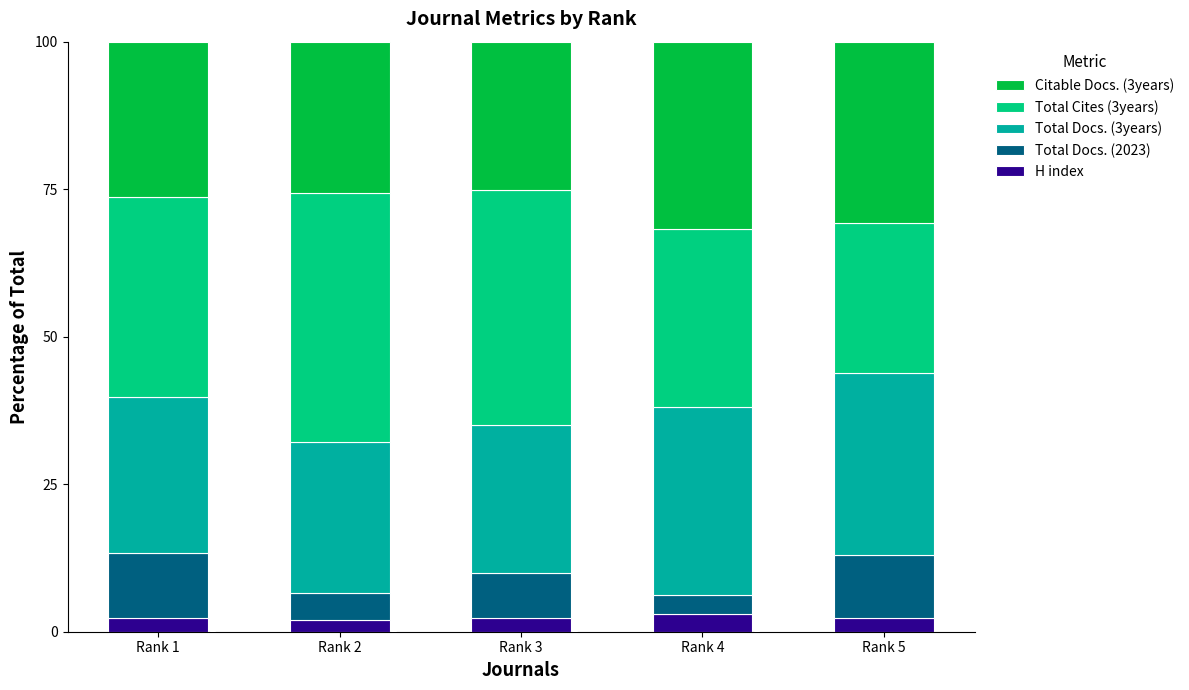

What is the total value across all series at Rank 4?

100.0